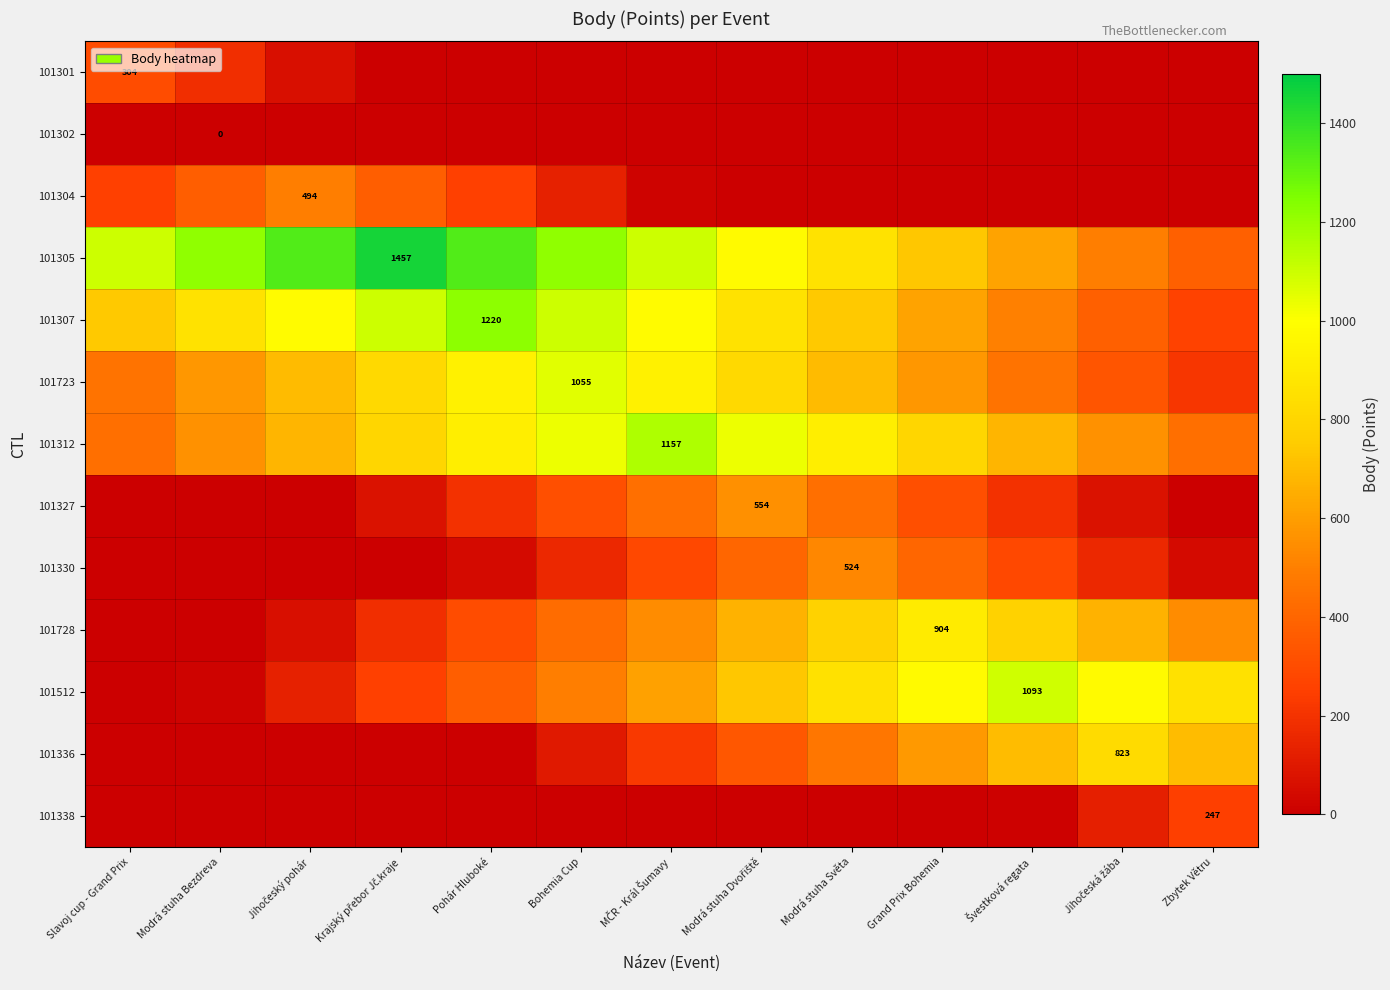

Count the 101307 values in the range 620 to 980.

7